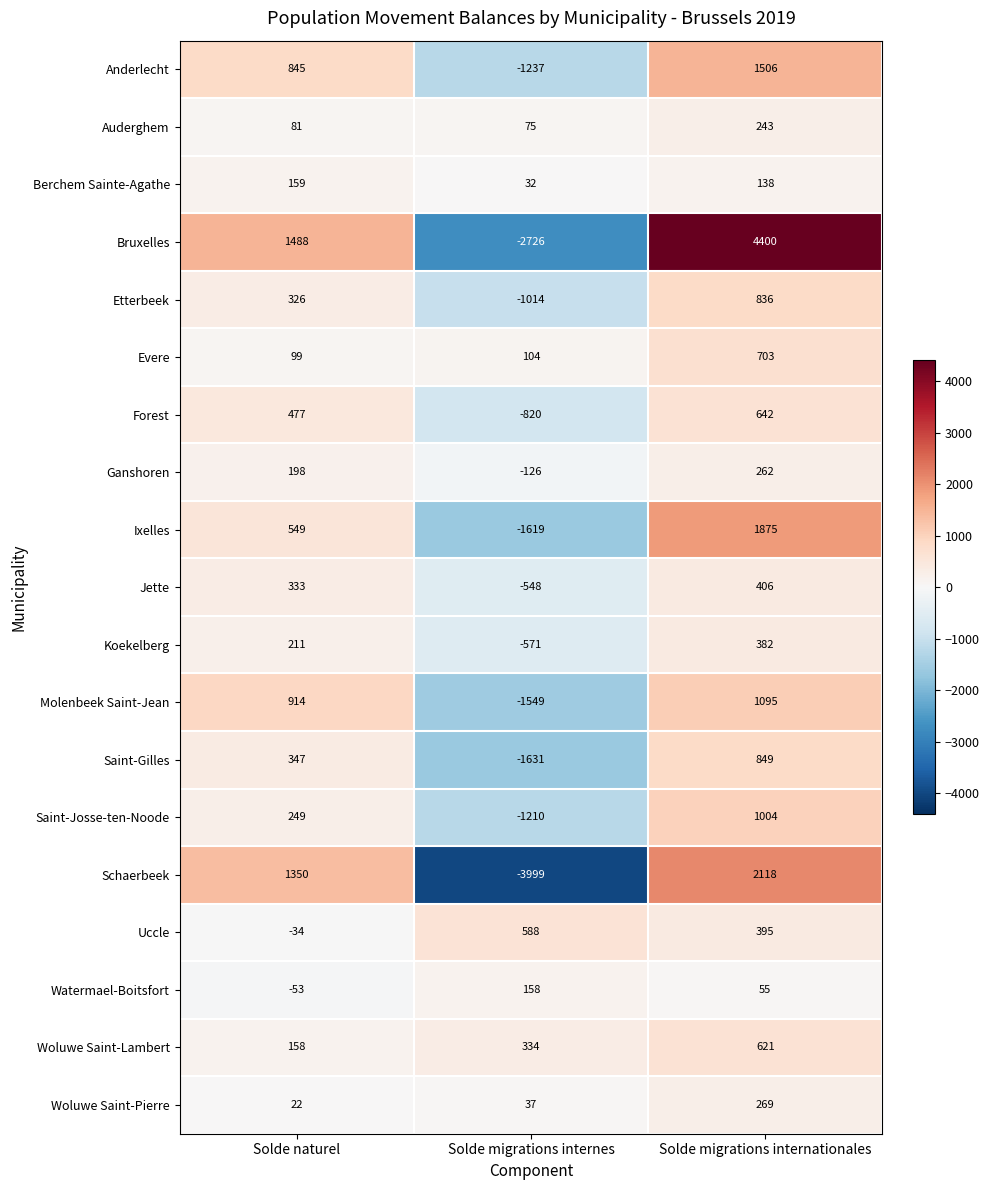

List the series in order of their peak value, highest first.

Bruxelles, Schaerbeek, Ixelles, Anderlecht, Molenbeek Saint-Jean, Saint-Josse-ten-Noode, Saint-Gilles, Etterbeek, Evere, Forest, Woluwe Saint-Lambert, Uccle, Jette, Koekelberg, Woluwe Saint-Pierre, Ganshoren, Auderghem, Berchem Sainte-Agathe, Watermael-Boitsfort